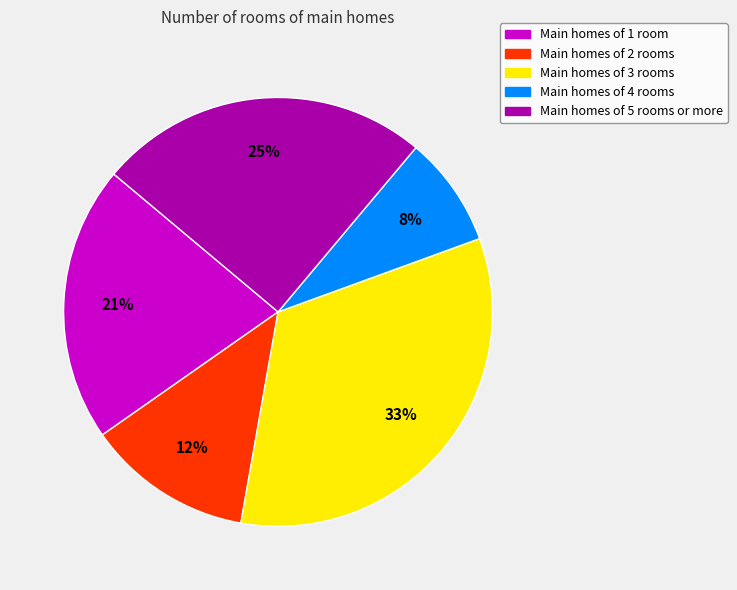

Which category has the biggest portion of the pie?

Main homes of 3 rooms